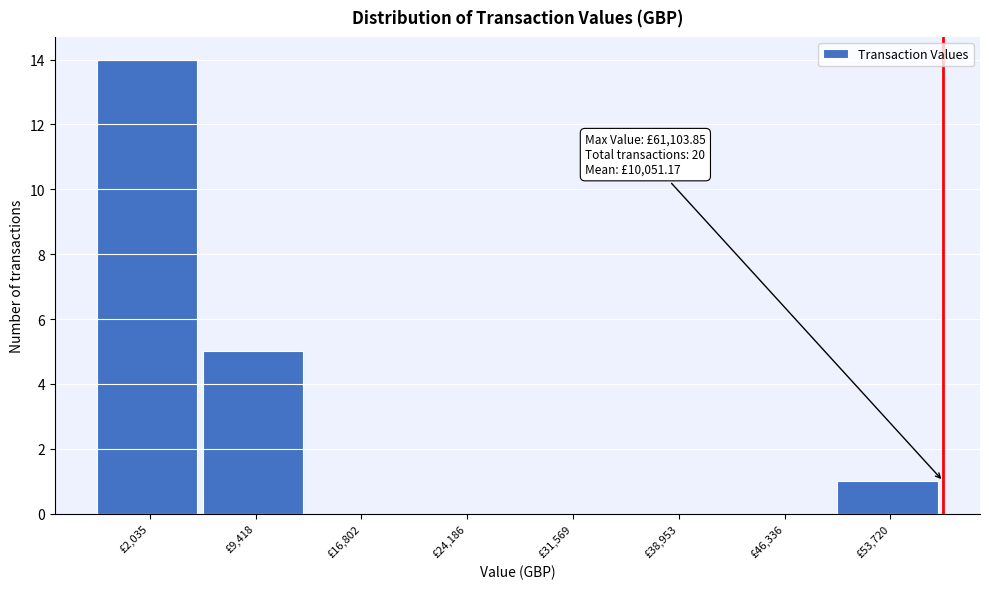

Reading right to left, what are all the values shown in this chart?

£53,720=1	£46,336=0	£38,953=0	£31,569=0	£24,186=0	£16,802=0	£9,418=5	£2,035=14